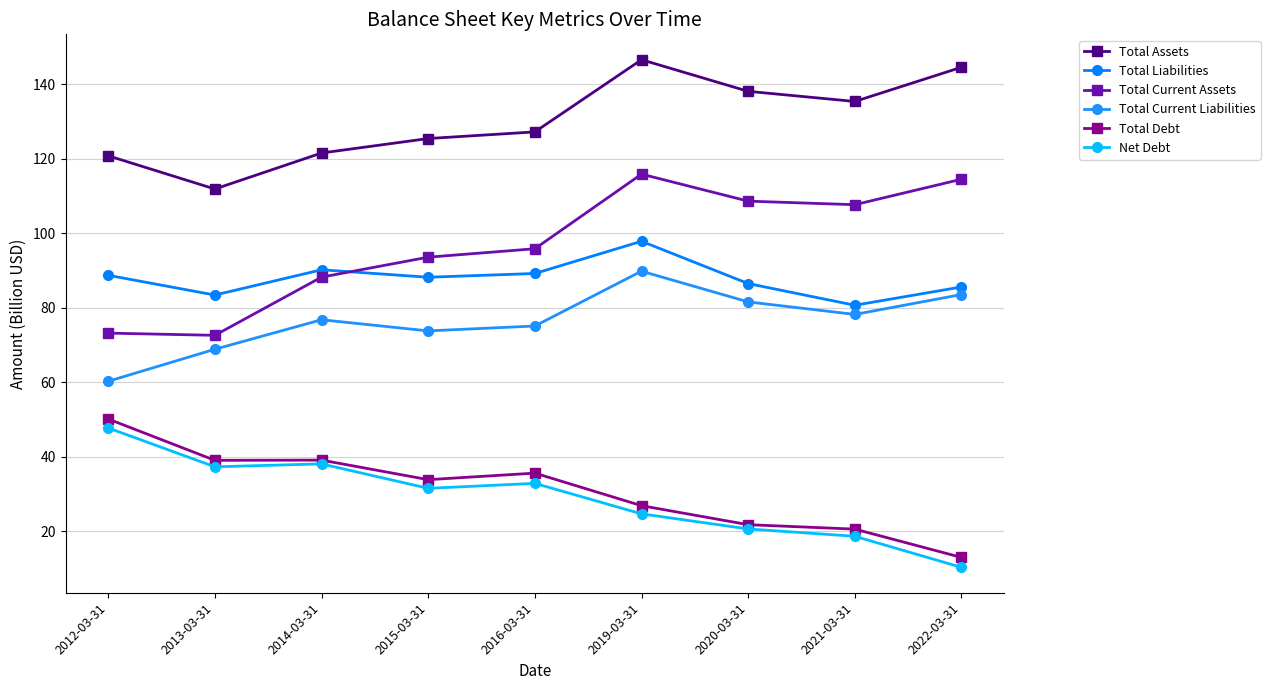

Is this an area chart (filled region under the line)?

No